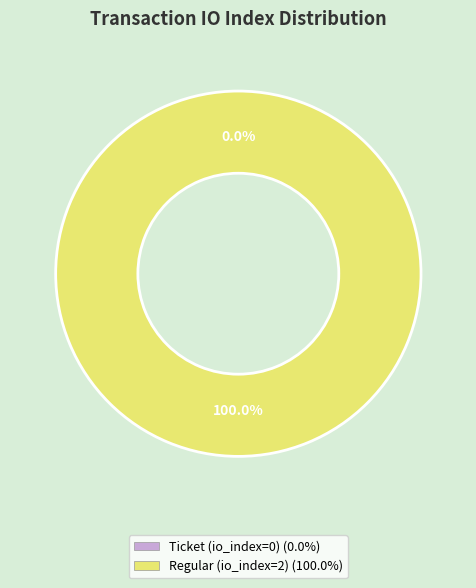

What is the total percentage of Regular (io_index=2) and Ticket (io_index=0)?

100.0%